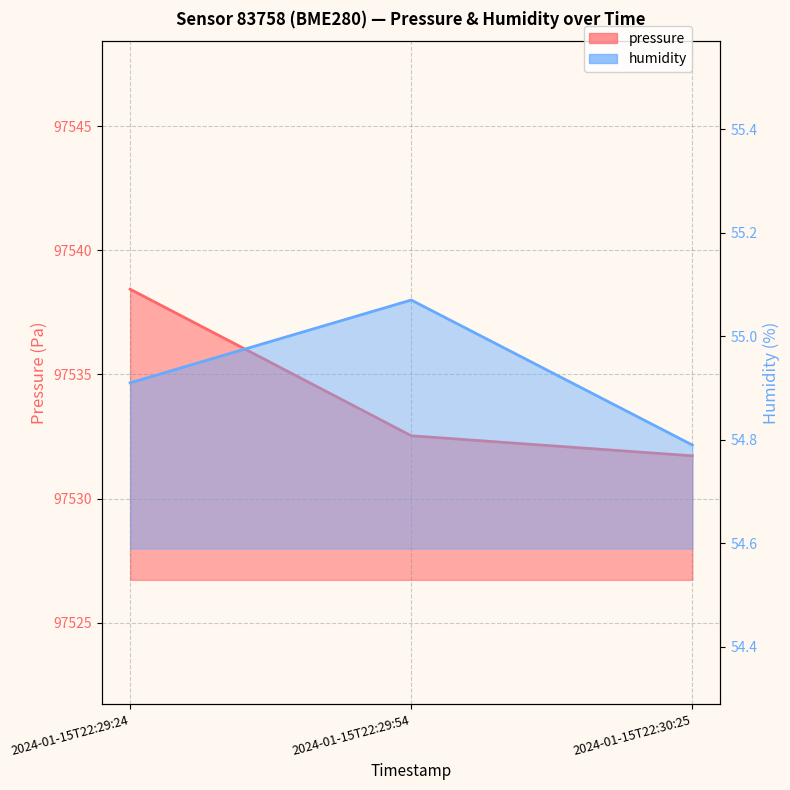

What is the total value across all series at 2024-01-15T22:30:25?

97586.5